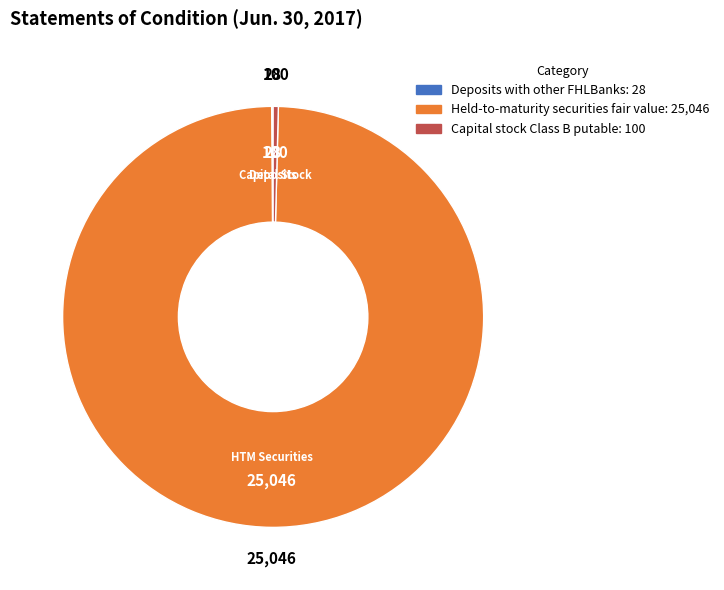

Which category has the biggest portion of the pie?

Held-to-maturity securities fair value